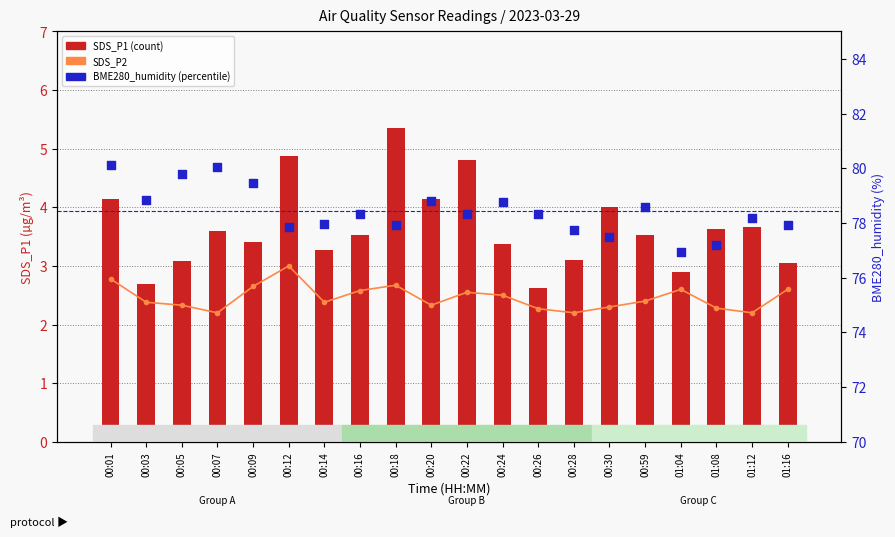

At which category is the sum across all series the highest?

00:01